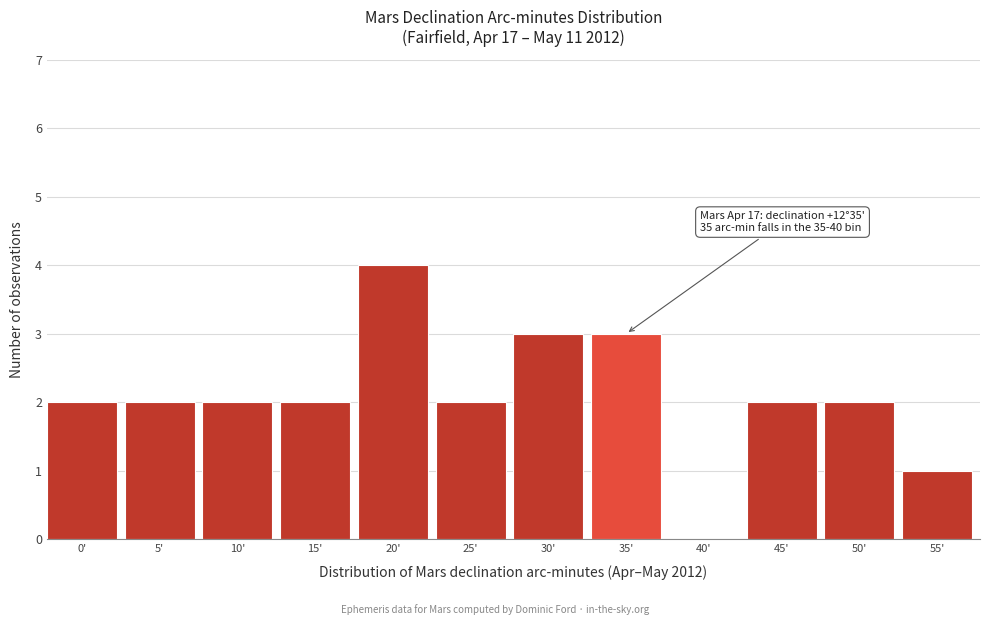

Reading right to left, list all the values displayed in this chart.

55'=1	50'=2	45'=2	40'=0	35'=3	30'=3	25'=2	20'=4	15'=2	10'=2	5'=2	0'=2